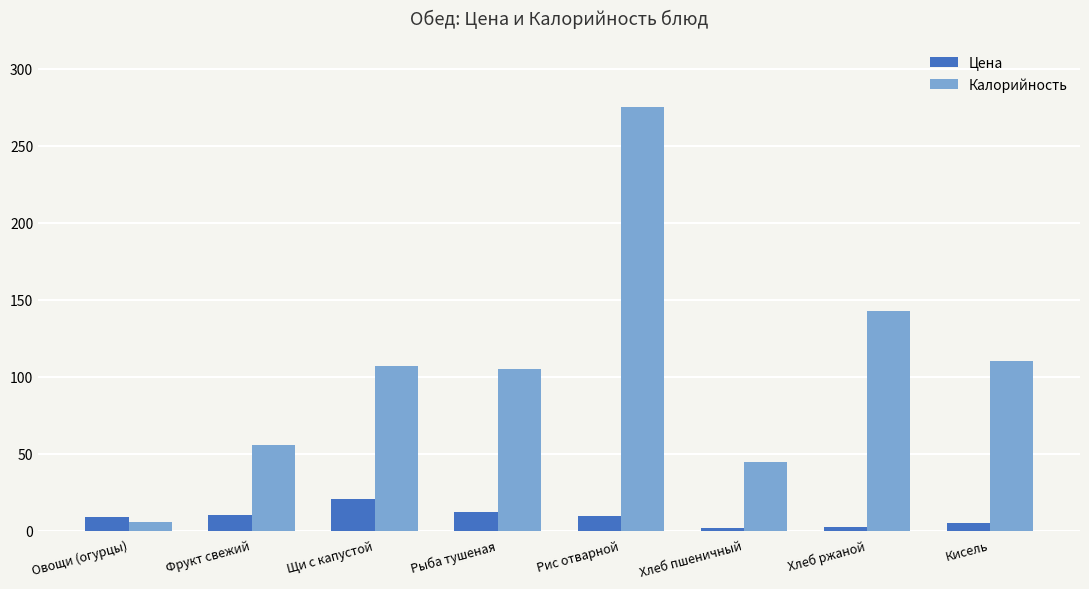

The Калорийность series shows 44.5 at Хлеб пшеничный. True or false?

True